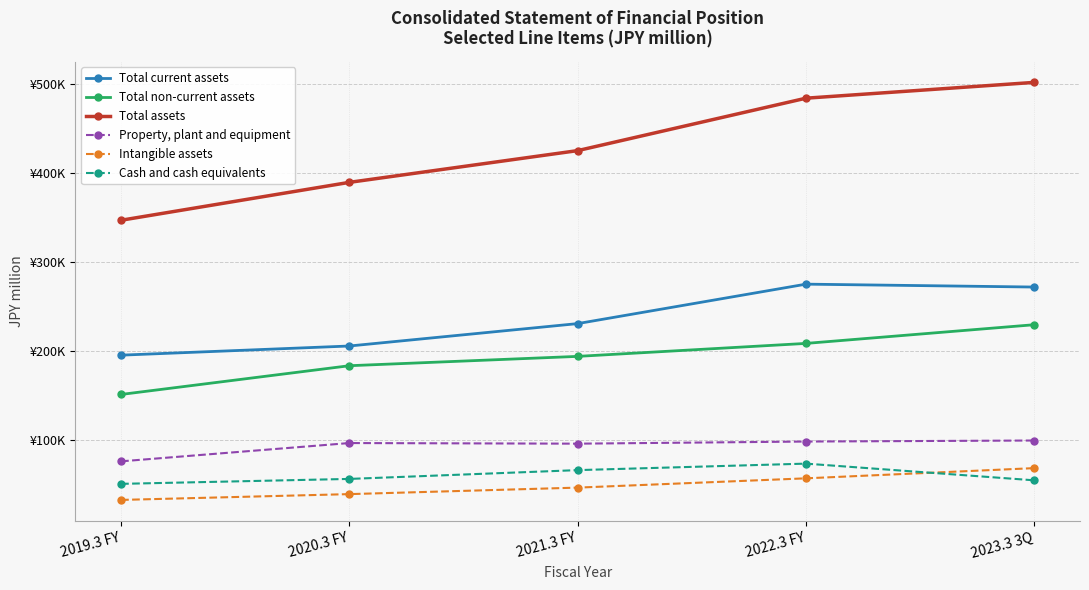

Which has a higher value, 2021.3 FY or 2022.3 FY?

2022.3 FY